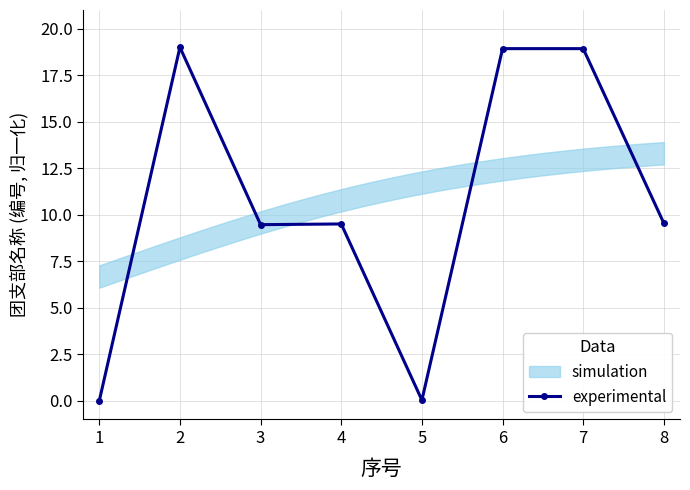

Is it true that experimental equals 28.7 at 6?

False